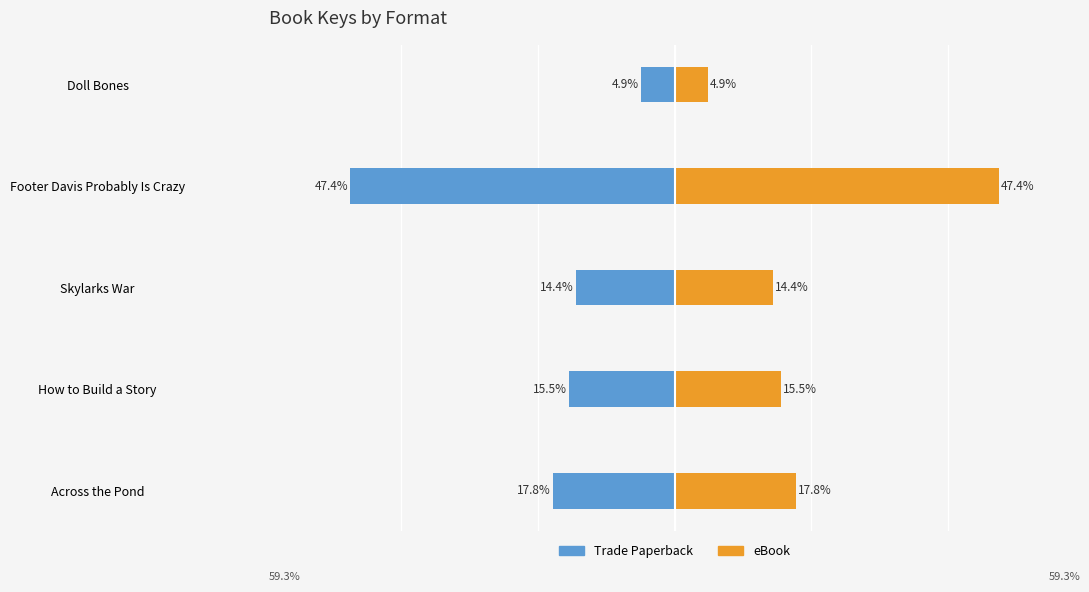

At how many categories does at least one series exceed 32?

1